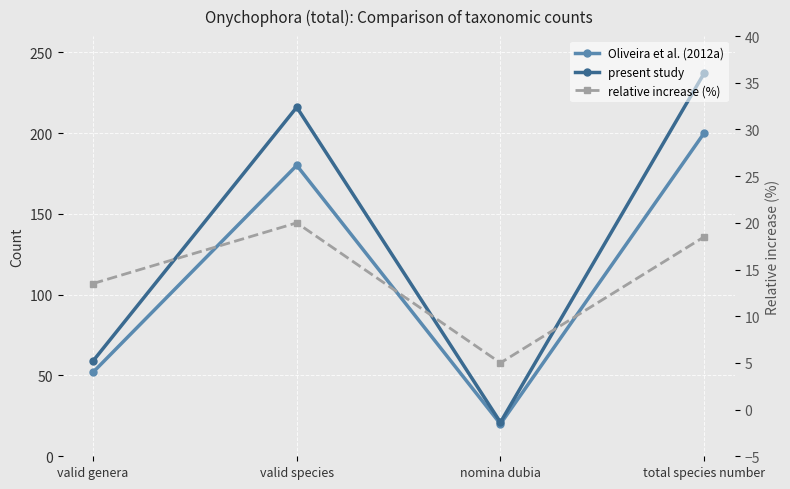

At how many categories does at least one series exceed 200?

2